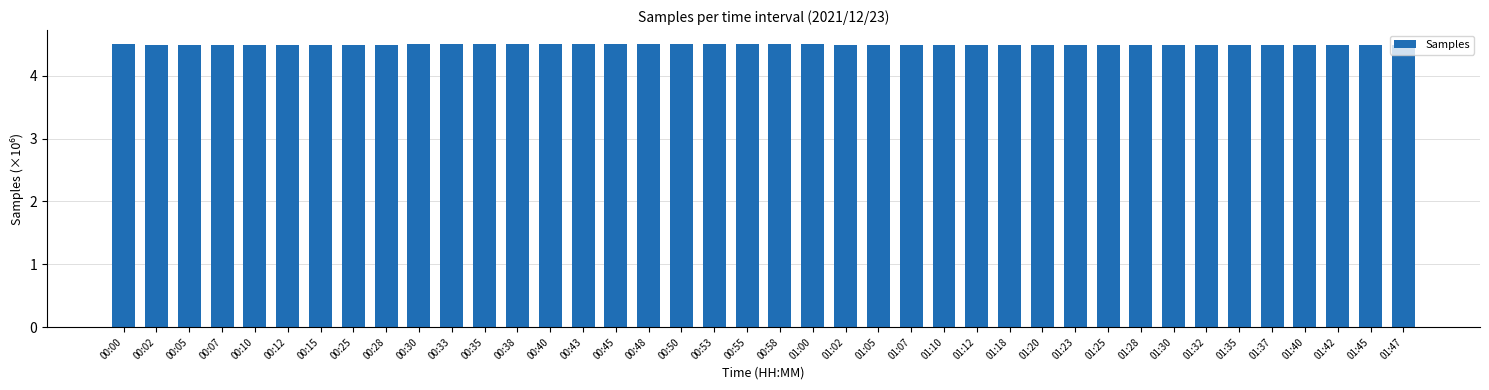

Approximately how many times larger is the value at 00:07 compared to 00:25?

1.0